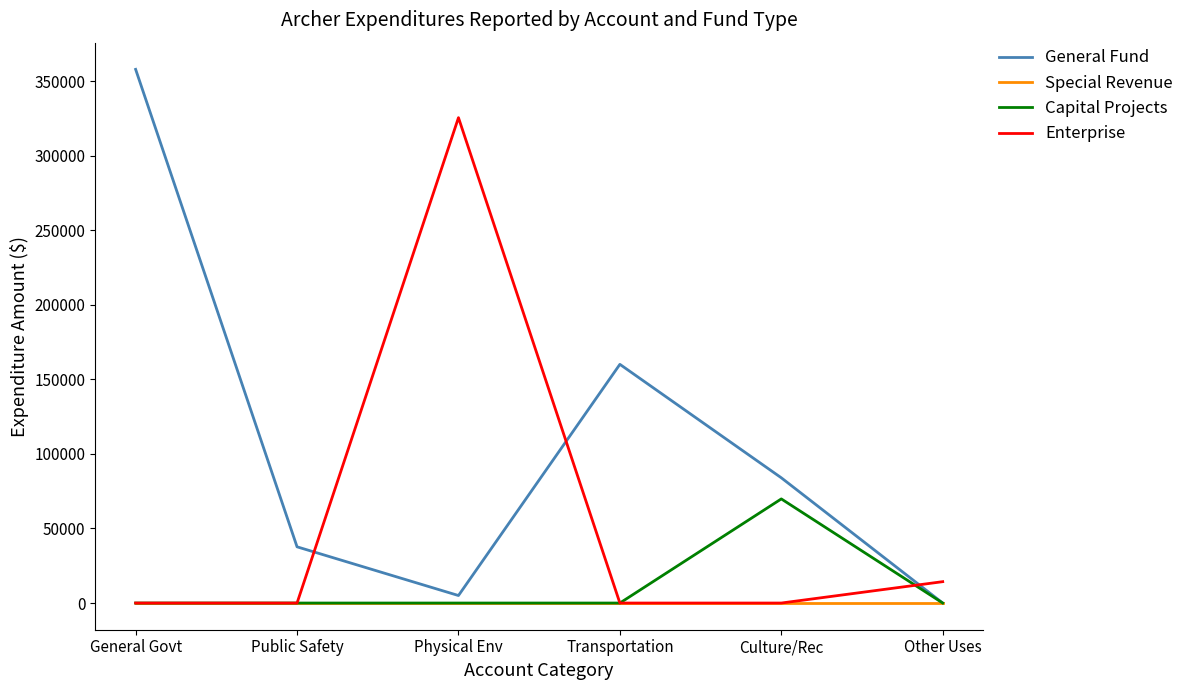

Reading left to right, extract all data points from this chart.

General Fund: 357840	37692	5037	160052	83972	0
Special Revenue: 0	0	0	0	0	0
Capital Projects: 0	0	0	0	69818	0
Enterprise: 0	0	325438	0	0	14327